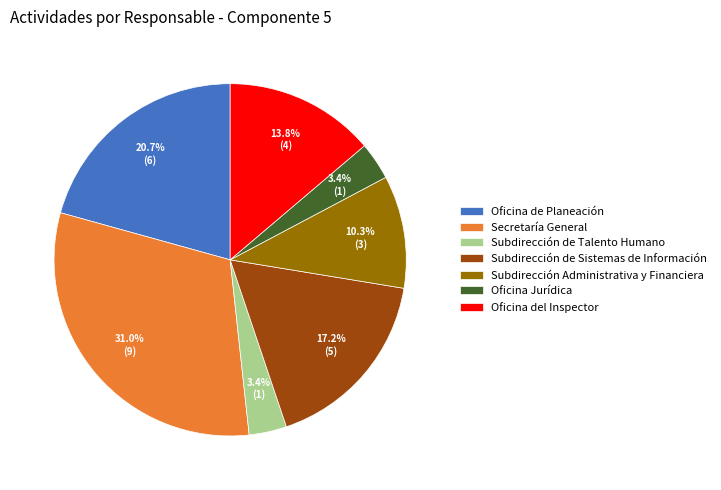

To the nearest percent, what portion does Subdirección Administrativa y Financiera represent?

10%